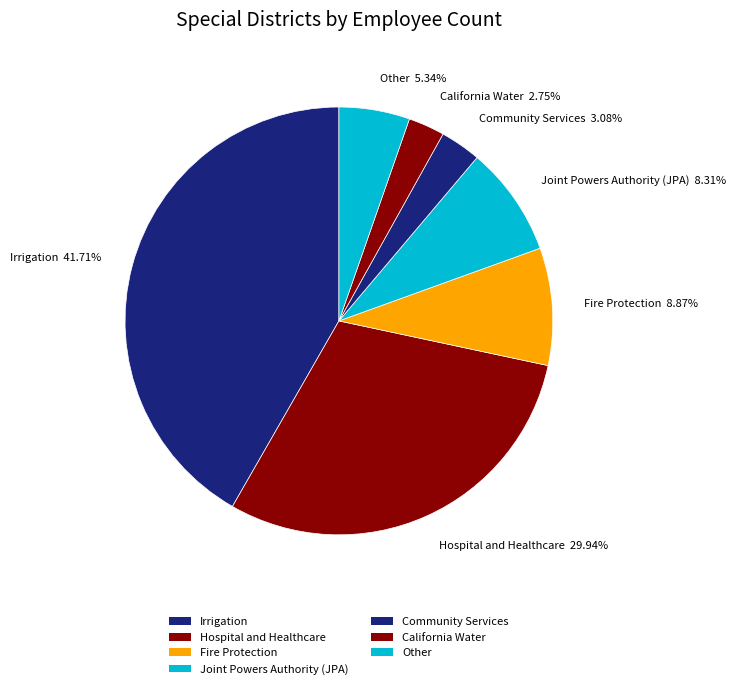

How many slices are in this pie chart?

7